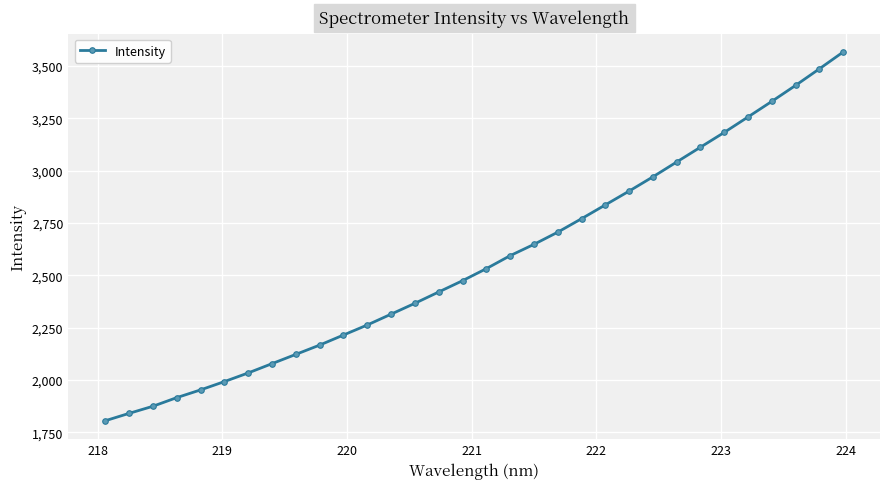

How many values are below 2531?

16